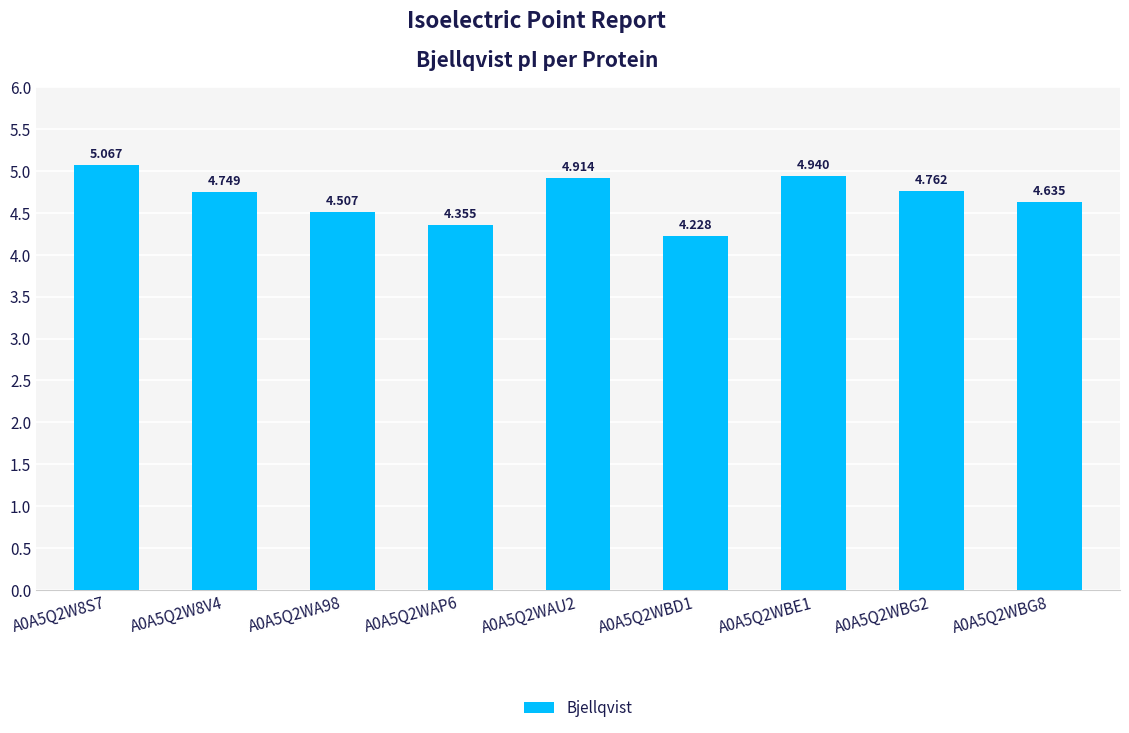

Where is the data nearest to the value 4?

A0A5Q2WBD1